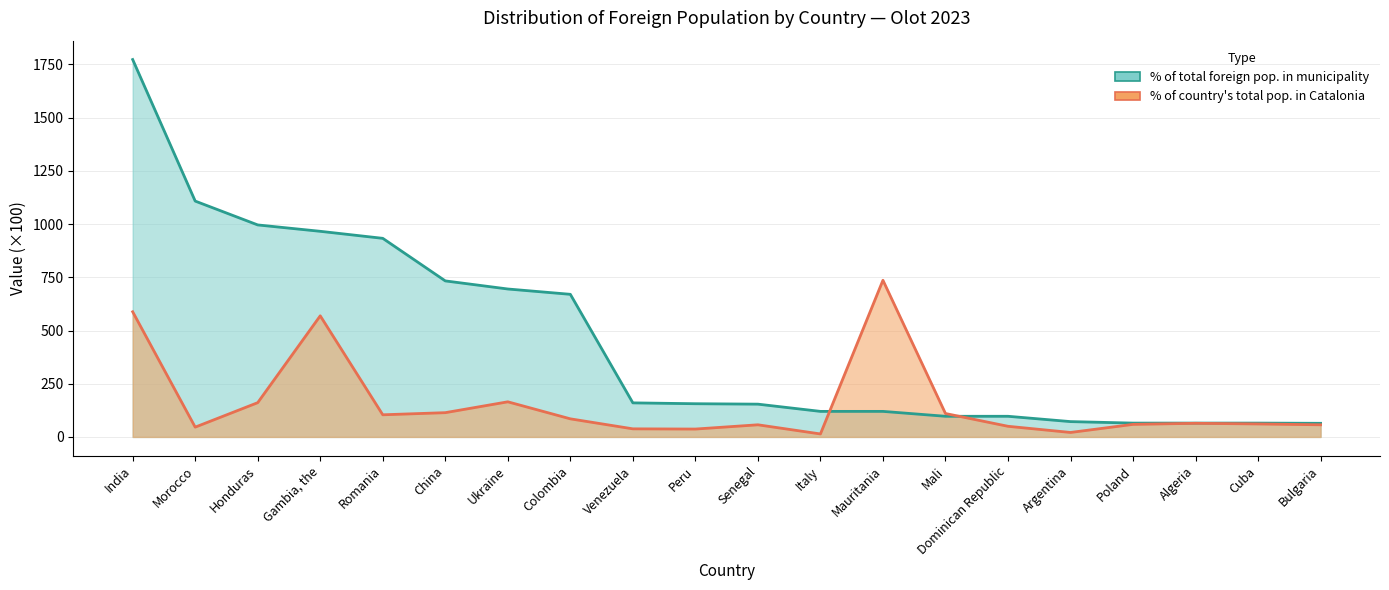

The % of country total population in Catalonia series shows 110 at Mali. True or false?

True